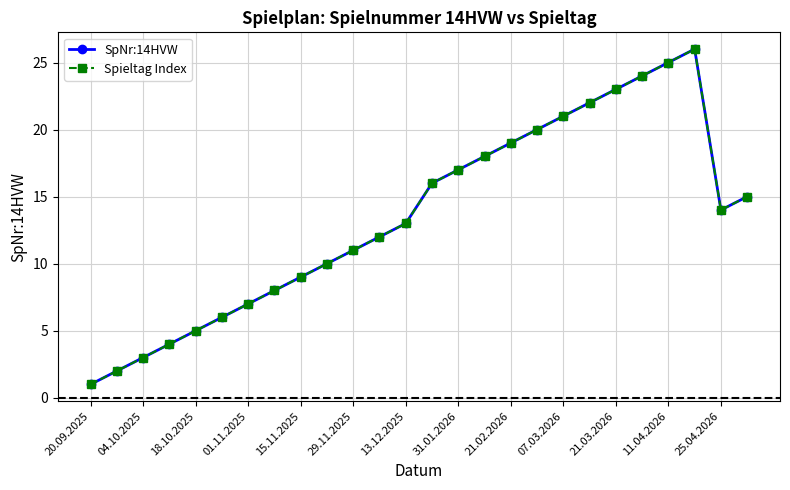

Is this an area chart (filled region under the line)?

No